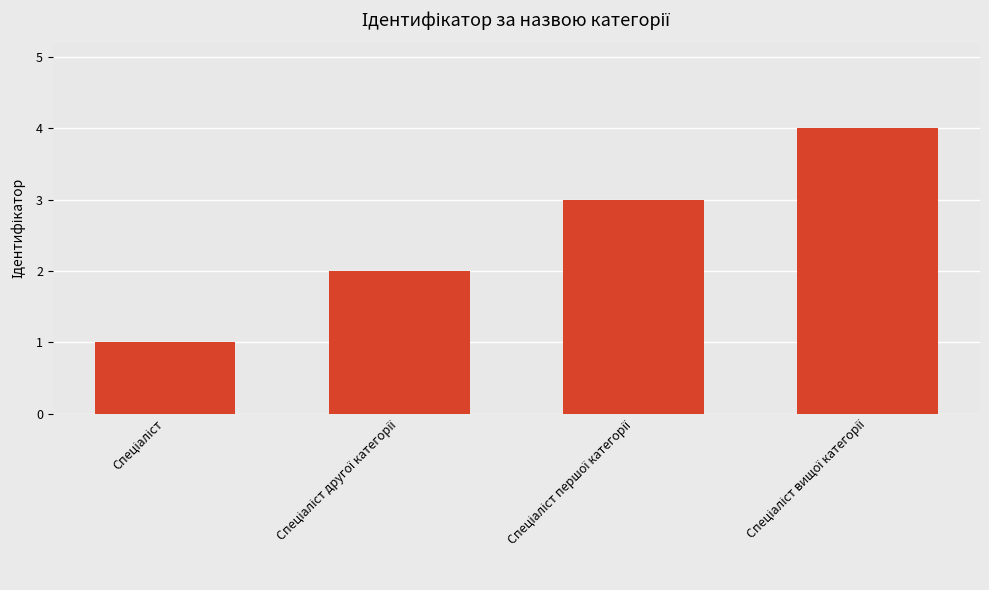

Count the number of data series in this chart.

1